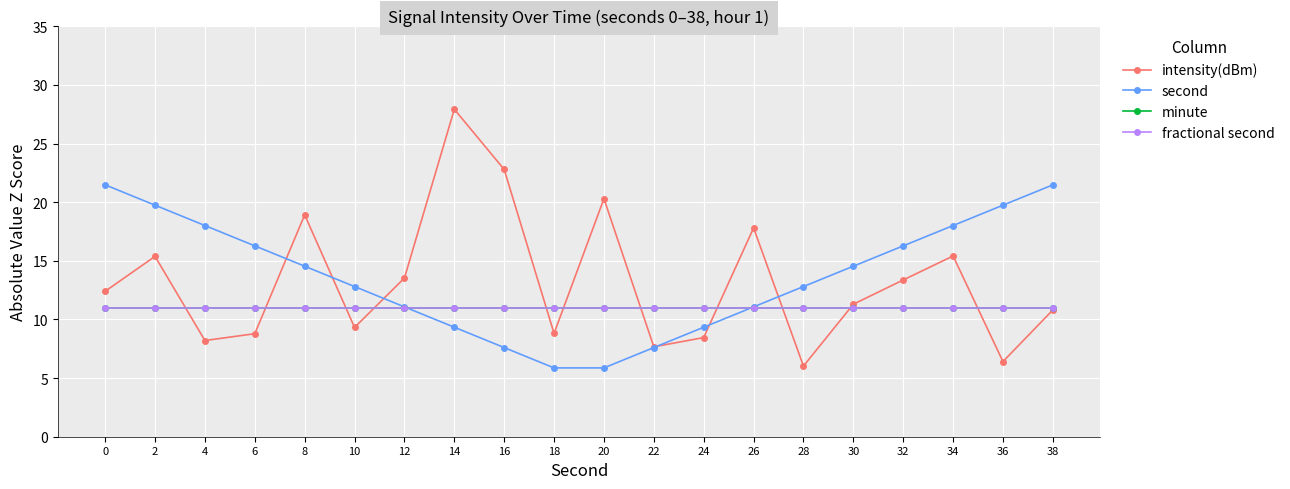

Is this an area chart (filled region under the line)?

No